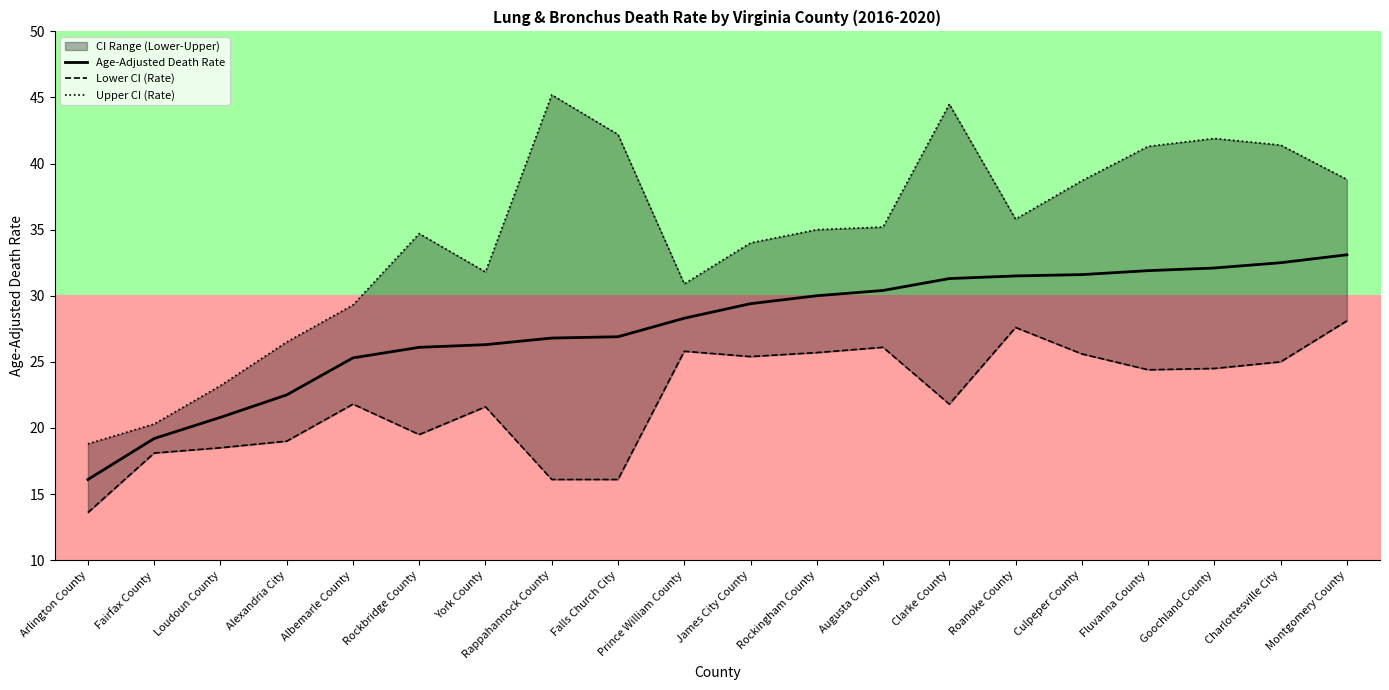

At how many categories does at least one series exceed 36?

8